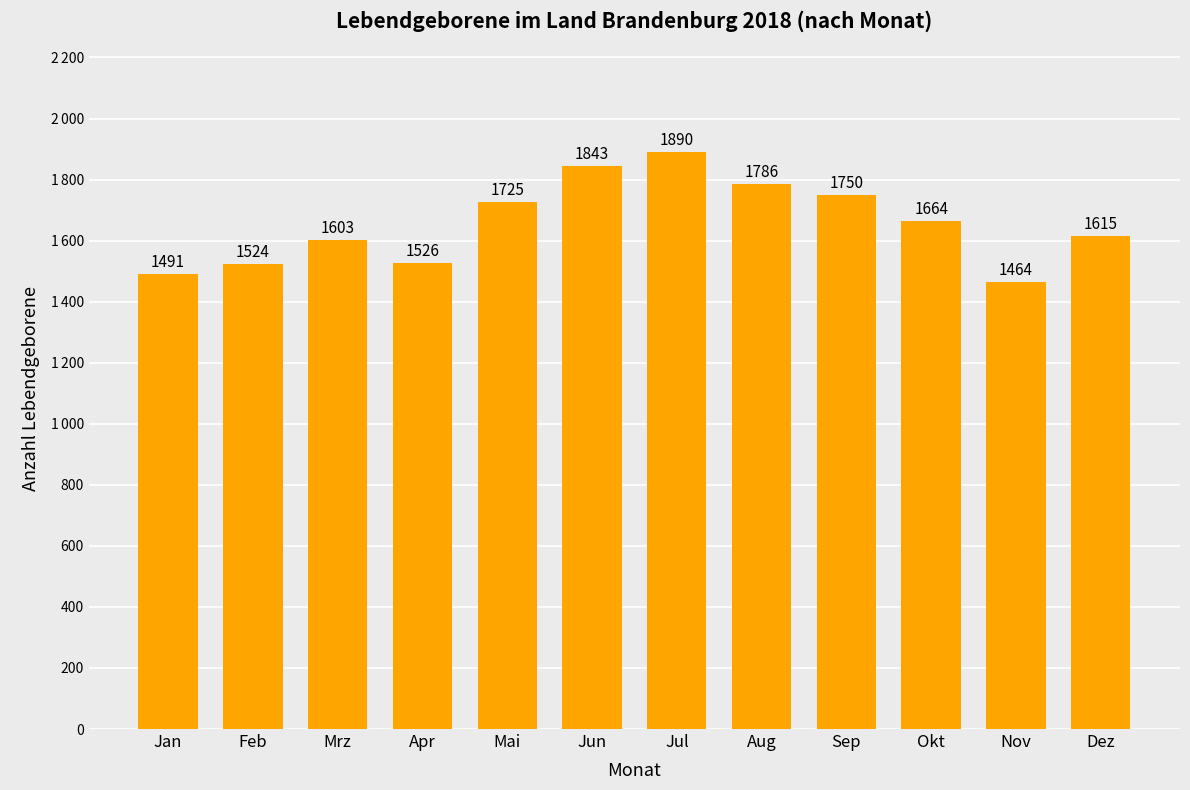

What is the value of the 2nd bar from the left?

1524